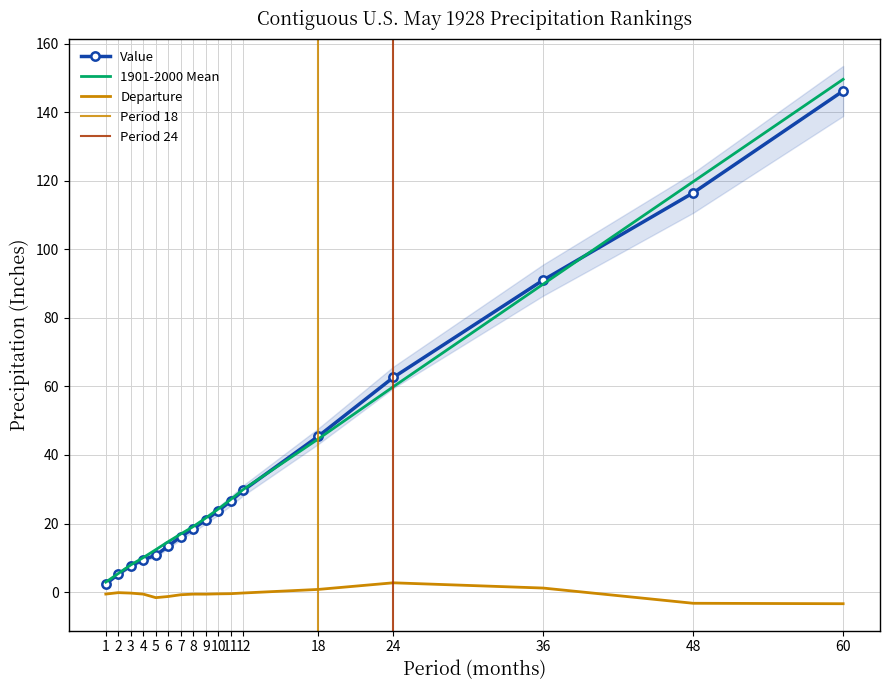

What is the value of the Value point at the 12th from the left?

29.7